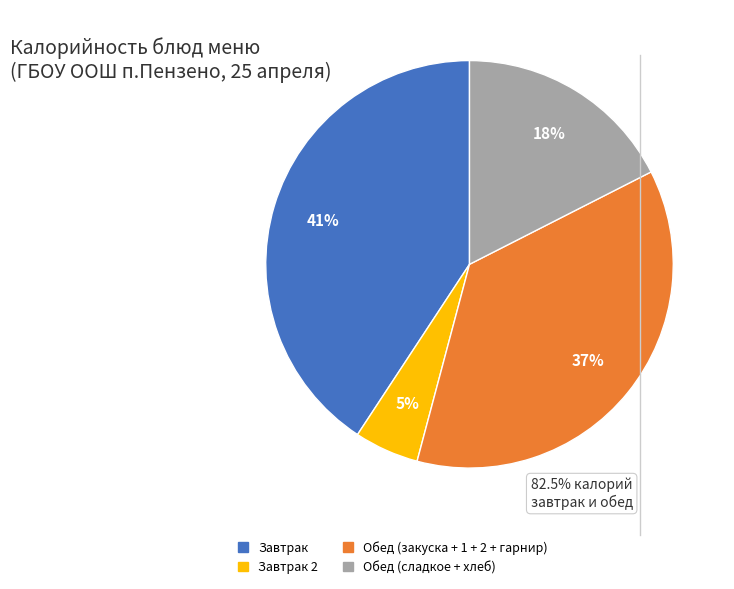

What percentage is the Завтрак slice, to the nearest percent?

41%